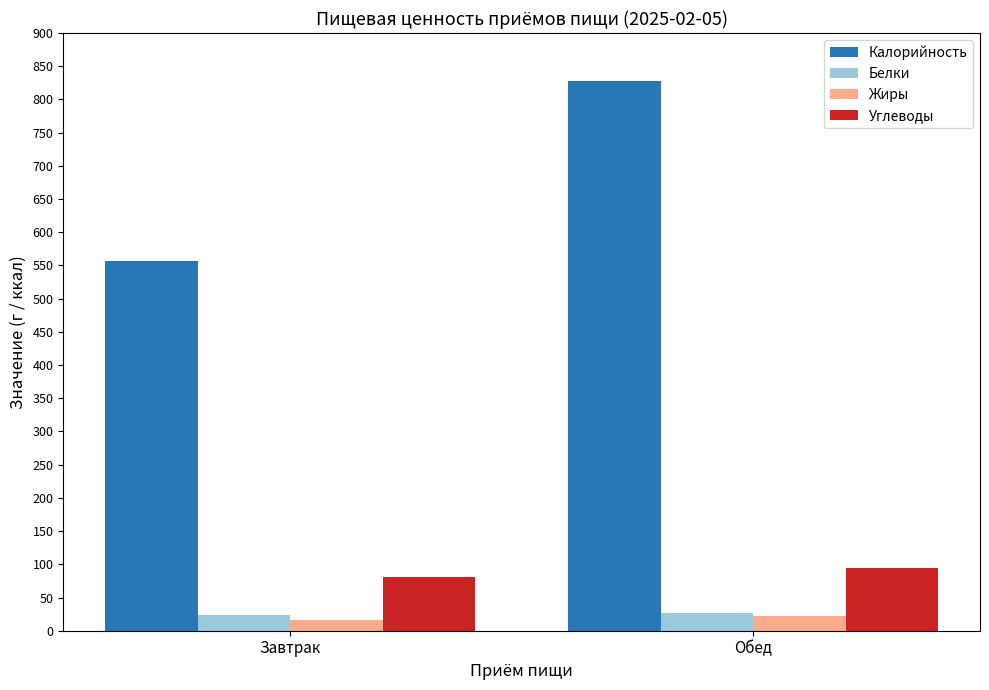

At which category does the chart reach its peak across all series?

Обед